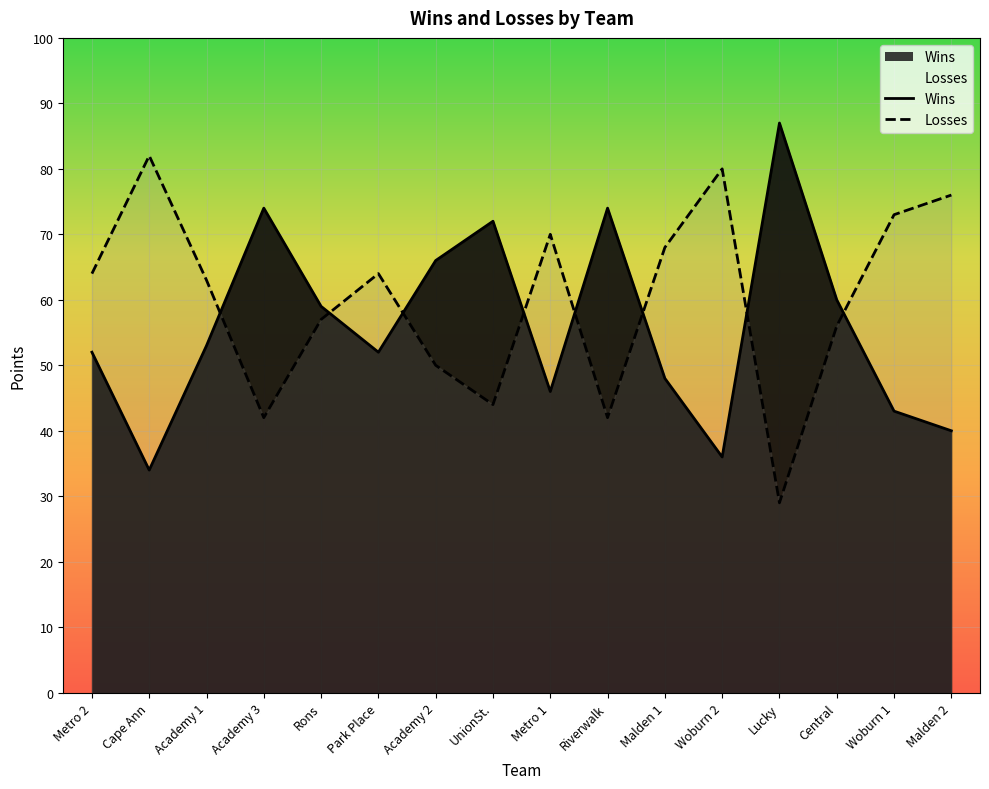

What is the greatest value displayed?

87